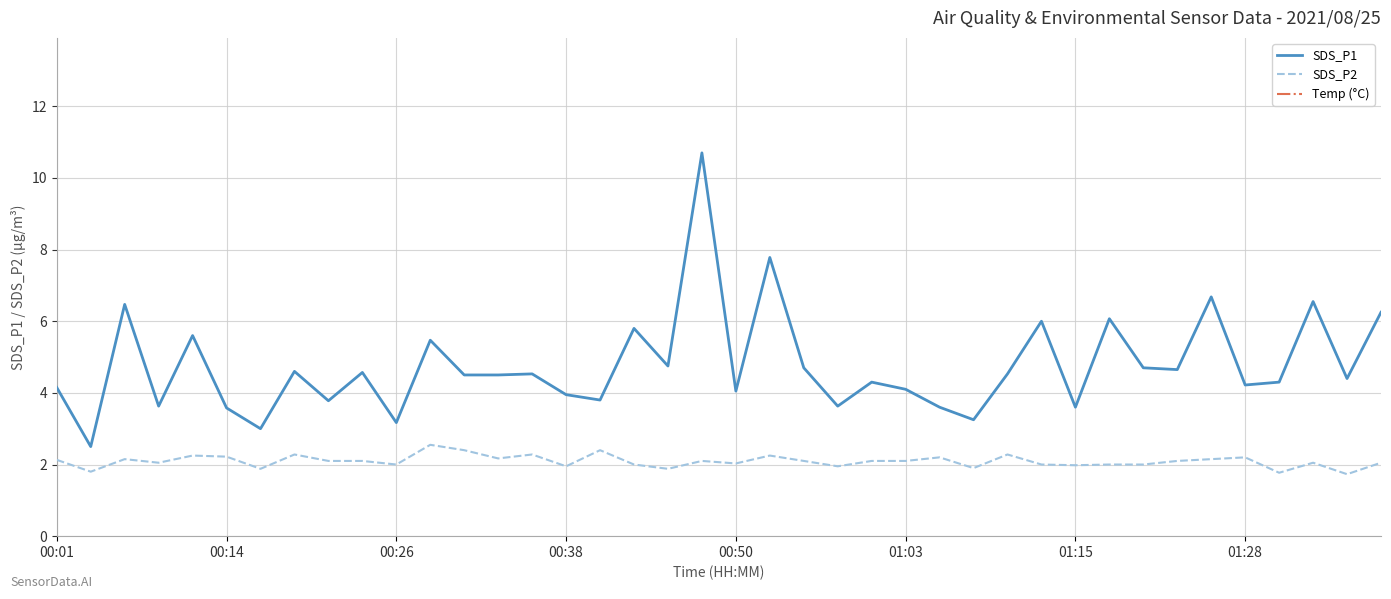

True or false: SDS_P2 and SDS_P1 cross at least once.

False